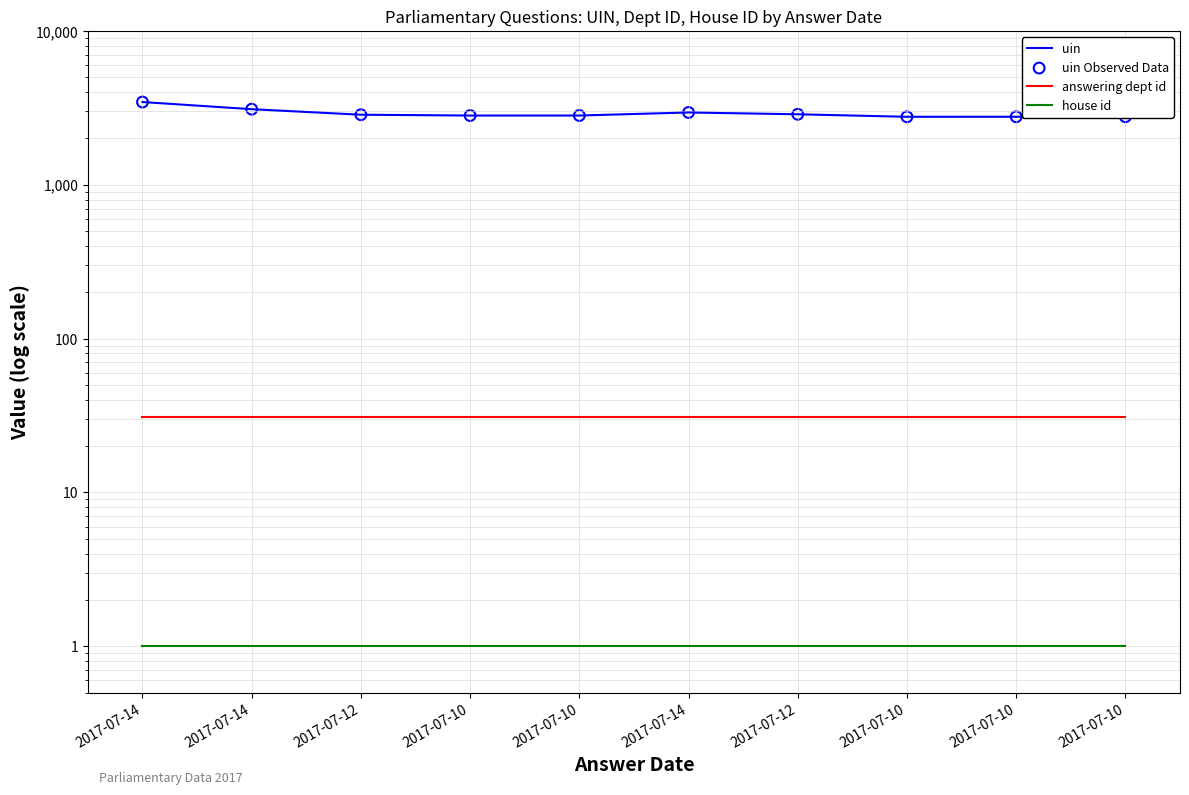

Which series contains the highest Y value?

uin